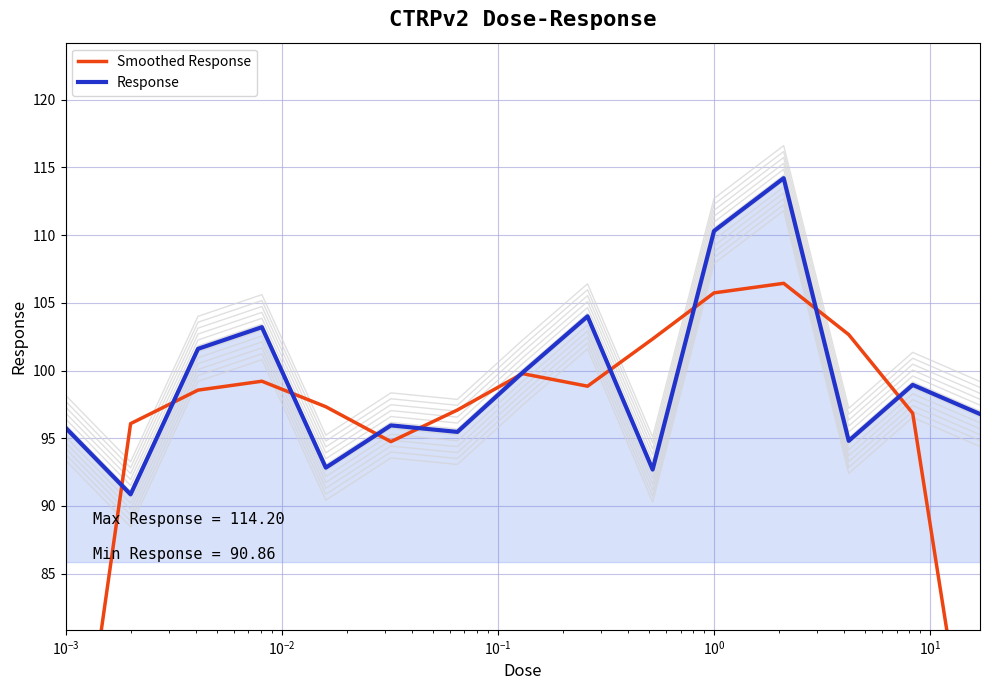

What is the maximum value for Response?

114.2